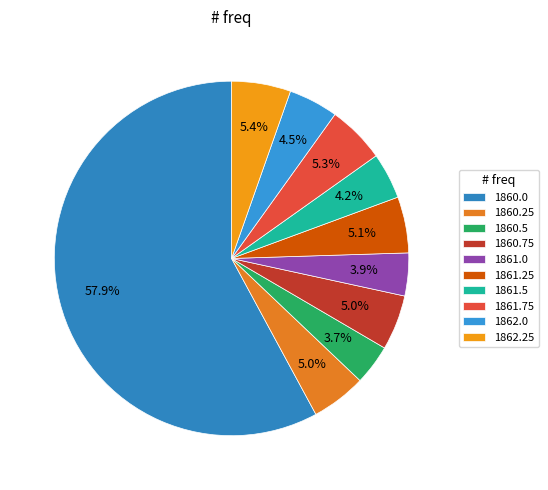

Approximately how many times larger is the value at 1860.5 compared to 1860.75?

0.7